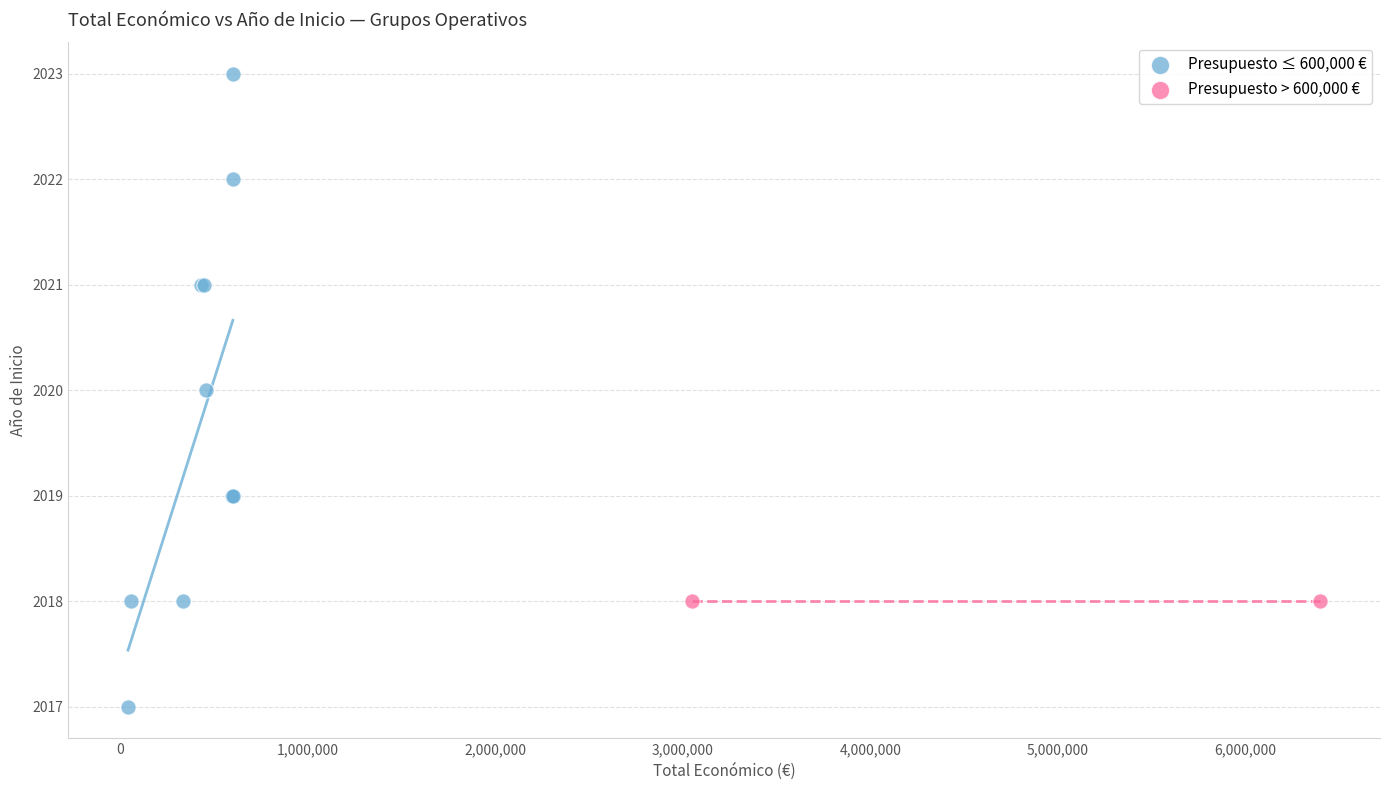

What are all the series names shown in the legend?

Presupuesto ≤ 600,000 €, Presupuesto > 600,000 €